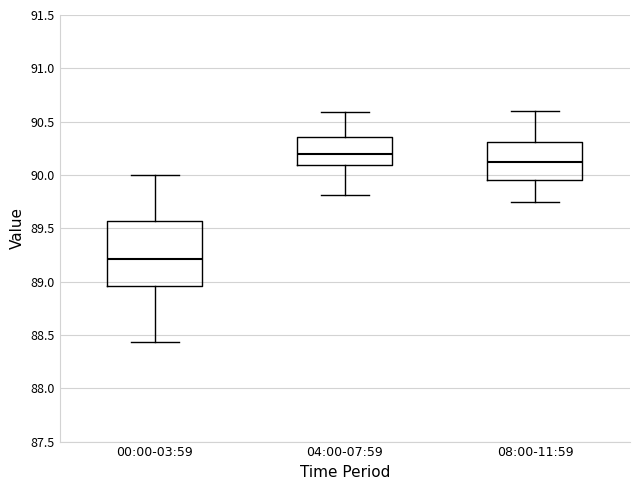

Which box has the highest median line?

04:00-07:59